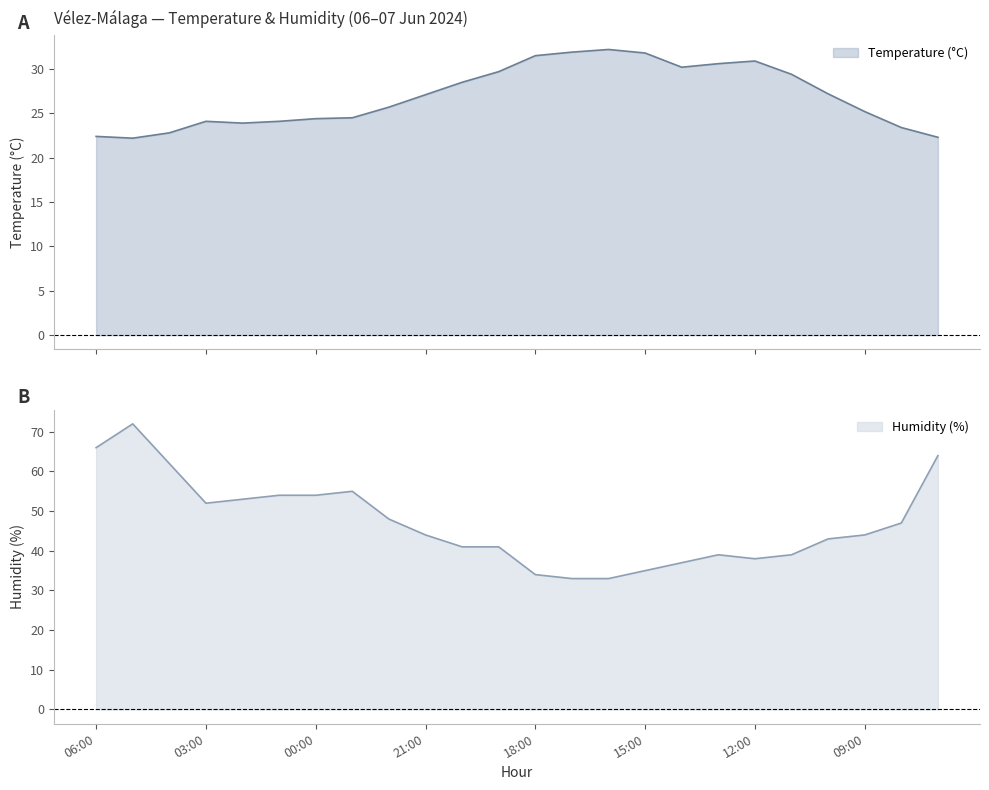

What position from the right is 18:00?

12